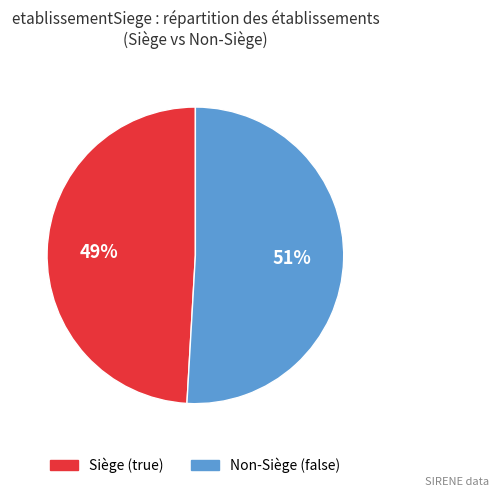

Which category has the smallest portion of the pie?

Siège (true)